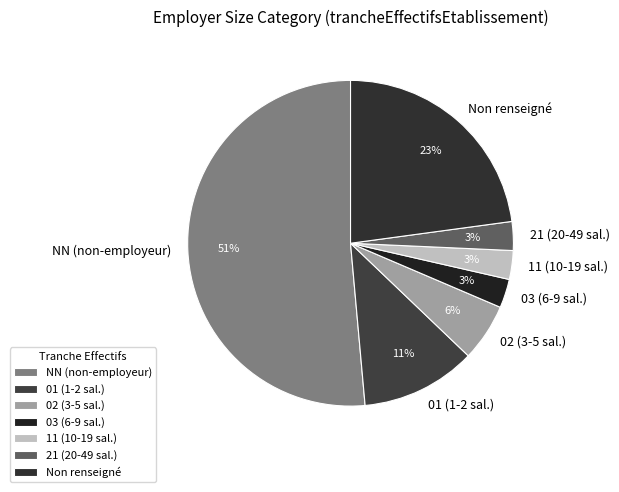

What is the largest slice in the pie chart?

NN (non-employeur)